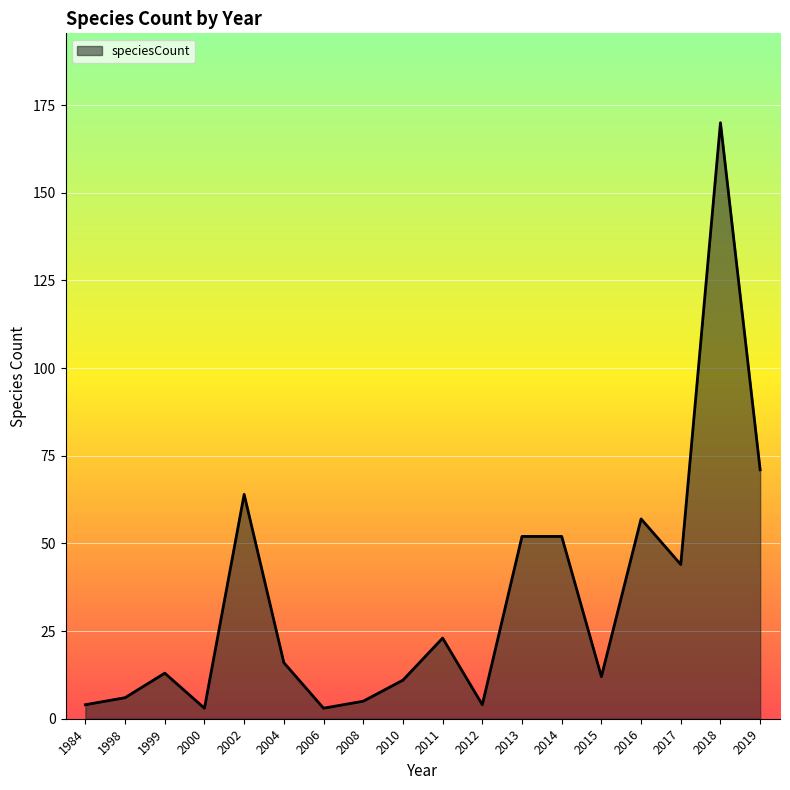

Between 1999 and 2004, which is larger?

2004